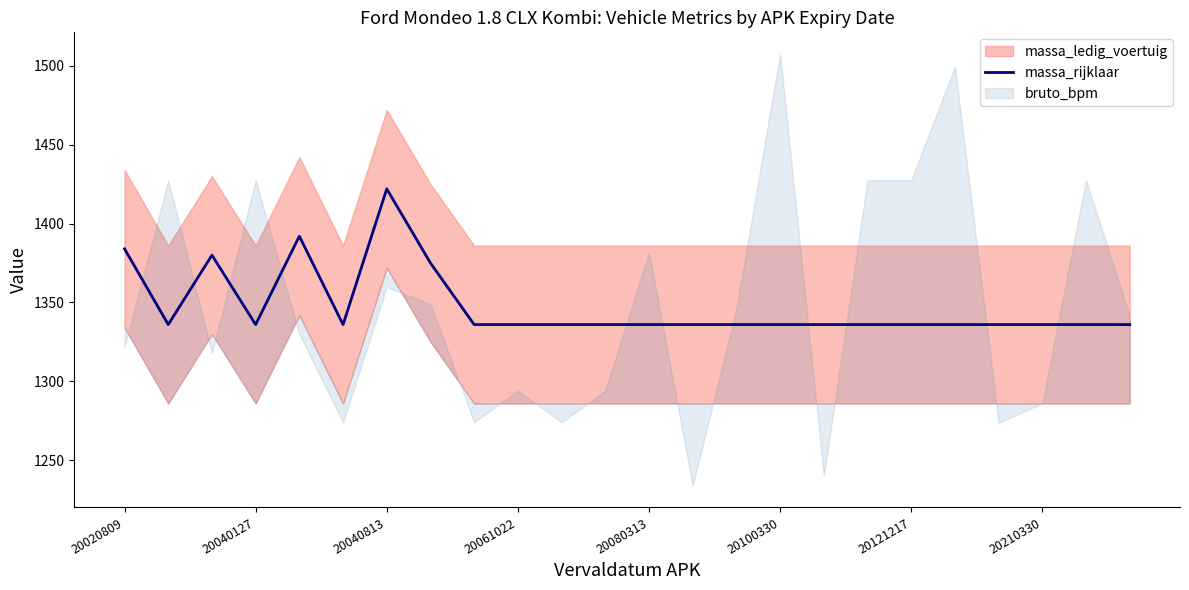

How many points are higher than both their immediate neighbors (excluding endpoints)?

3